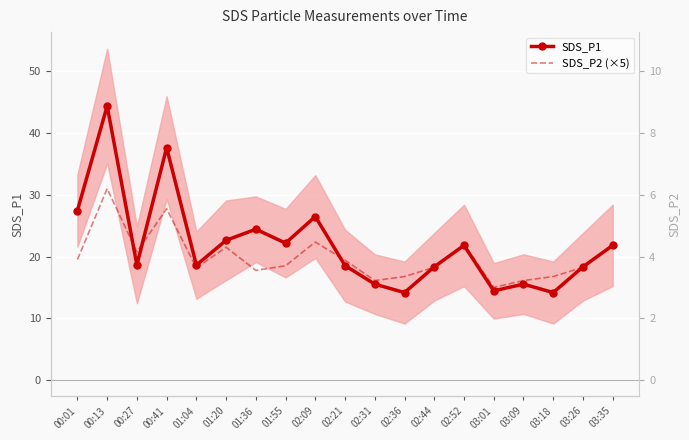

List the series in order of their peak value, highest first.

SDS_P1, SDS_P2 (×5)